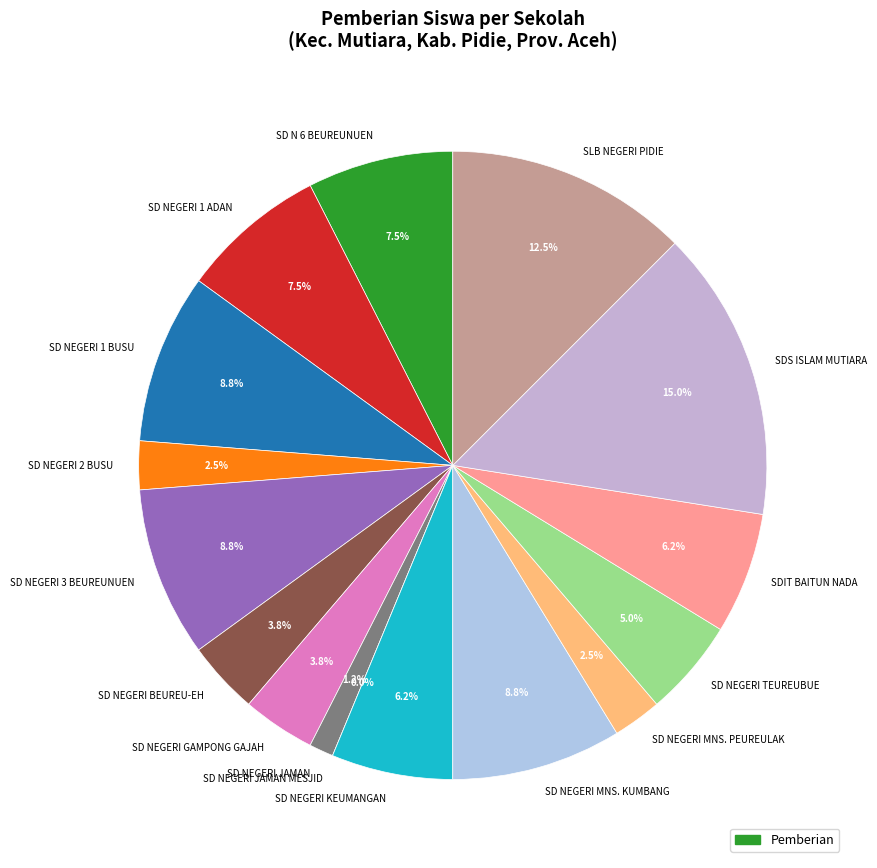

What is the change in value from SD N 6 BEUREUNUEN to SD NEGERI MNS. KUMBANG?

+1